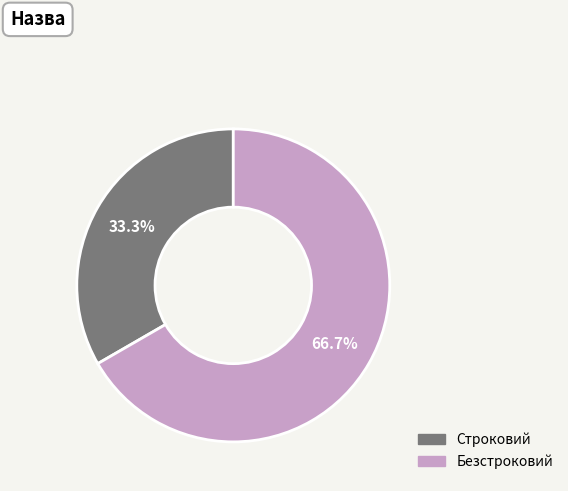

The Строковий slice represents 33% of the pie. True or false?

True